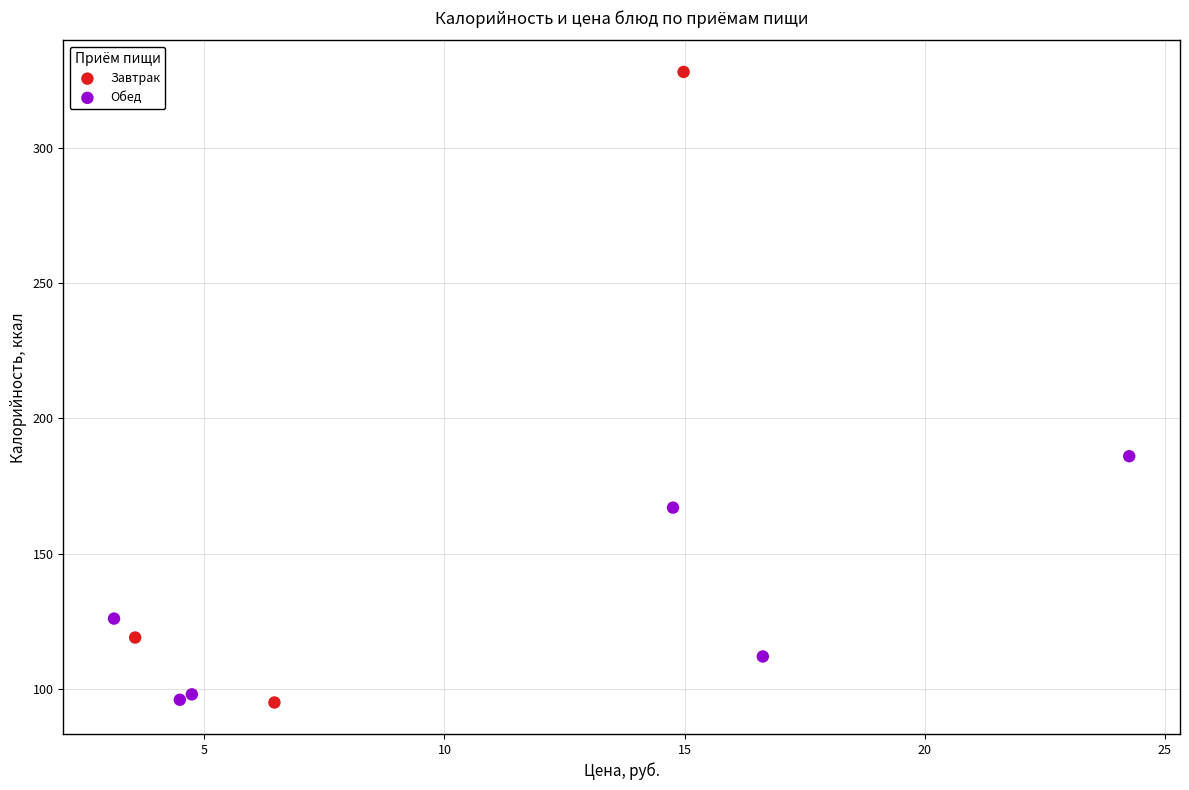

Which series contains the highest Y value?

Завтрак